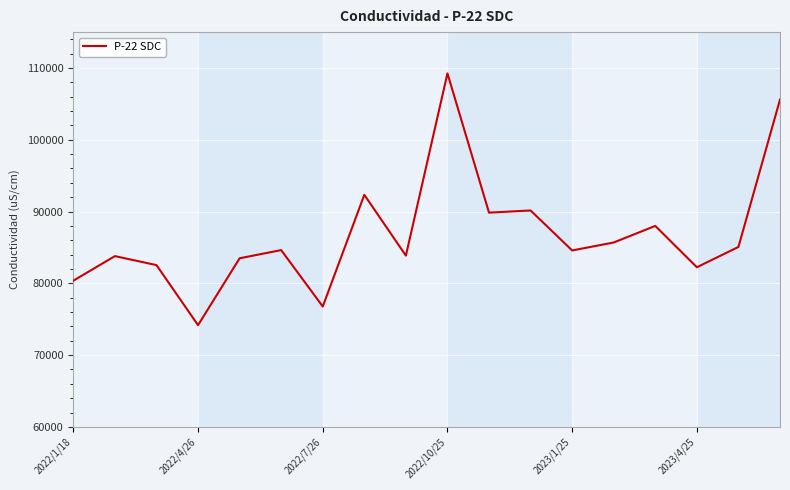

What is the minimum value shown in the chart?

74170